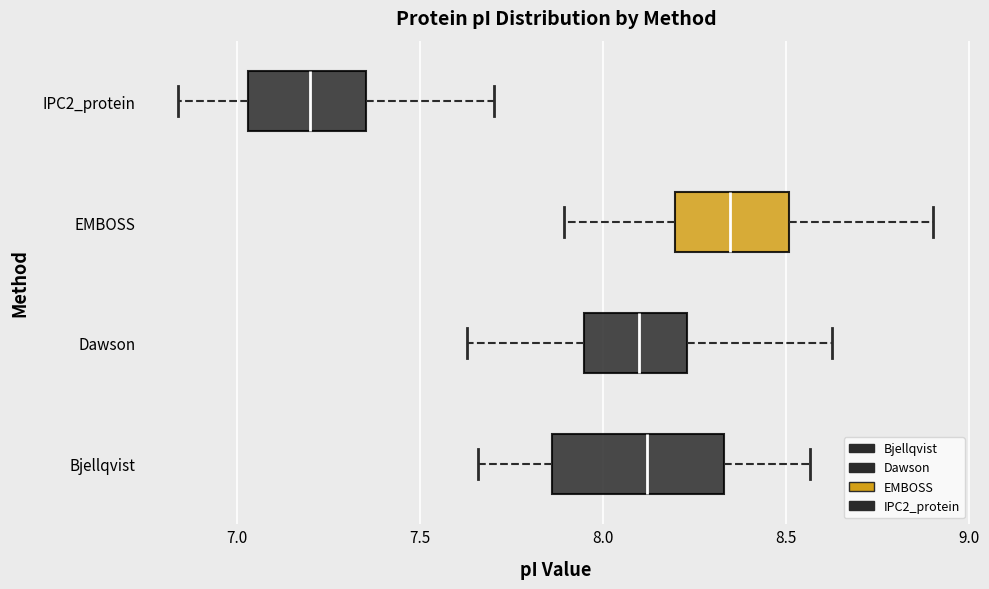

Where is the left edge of the box for IPC2_protein on the x-axis? The values are not printed on the chart, so give them approximately, as read against the axis.

7.05